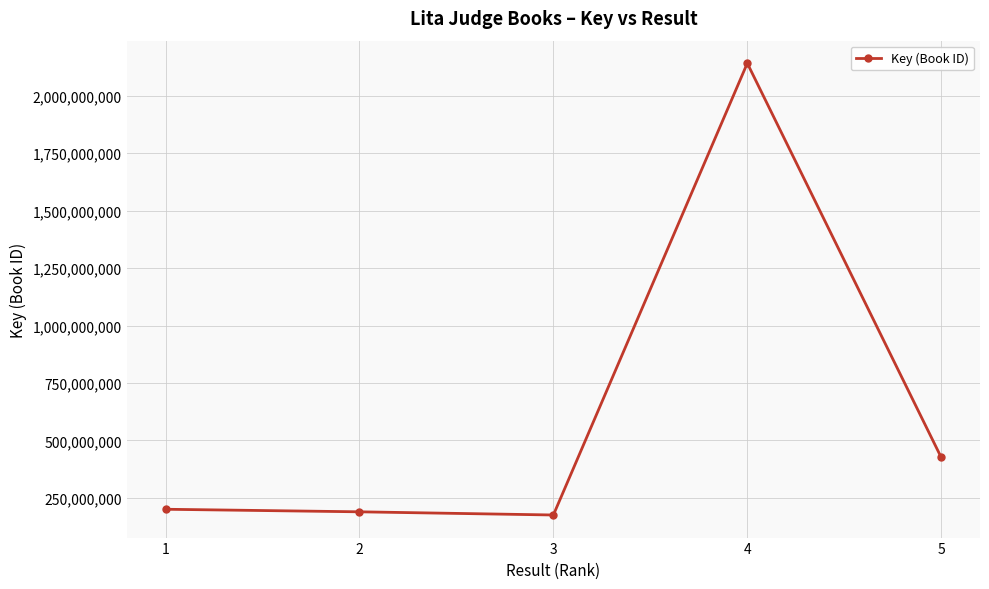

How many interior local valleys (lower than both neighbors) does the data have?

1